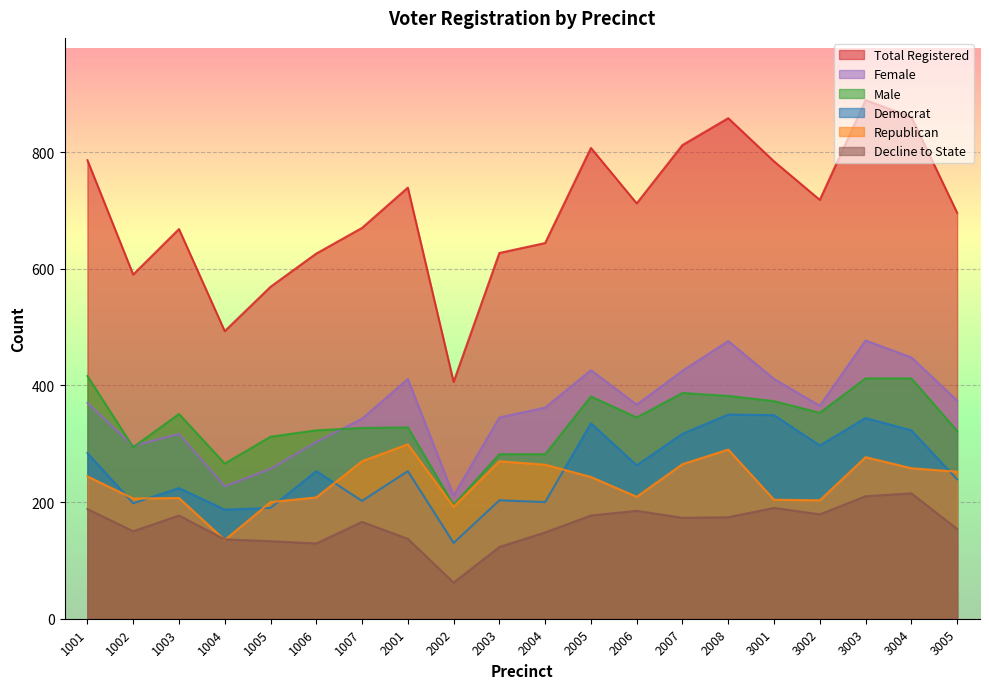

The value of male at 2008 is 558. True or false?

False